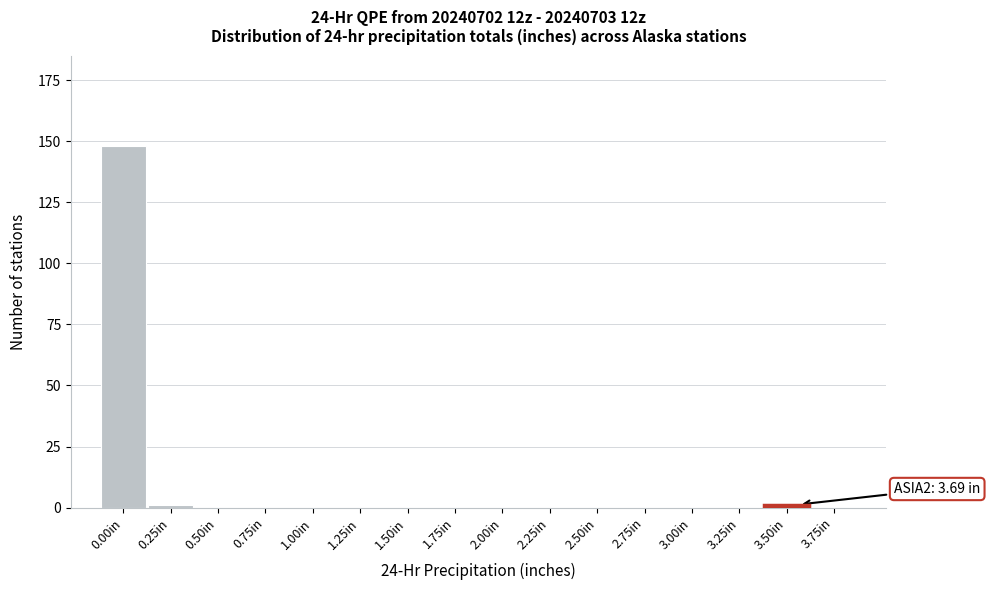

Reading left to right, extract all data points from this chart.

0.00in=148	0.25in=1	0.50in=0	0.75in=0	1.00in=0	1.25in=0	1.50in=0	1.75in=0	2.00in=0	2.25in=0	2.50in=0	2.75in=0	3.00in=0	3.25in=0	3.50in=1	3.75in=0